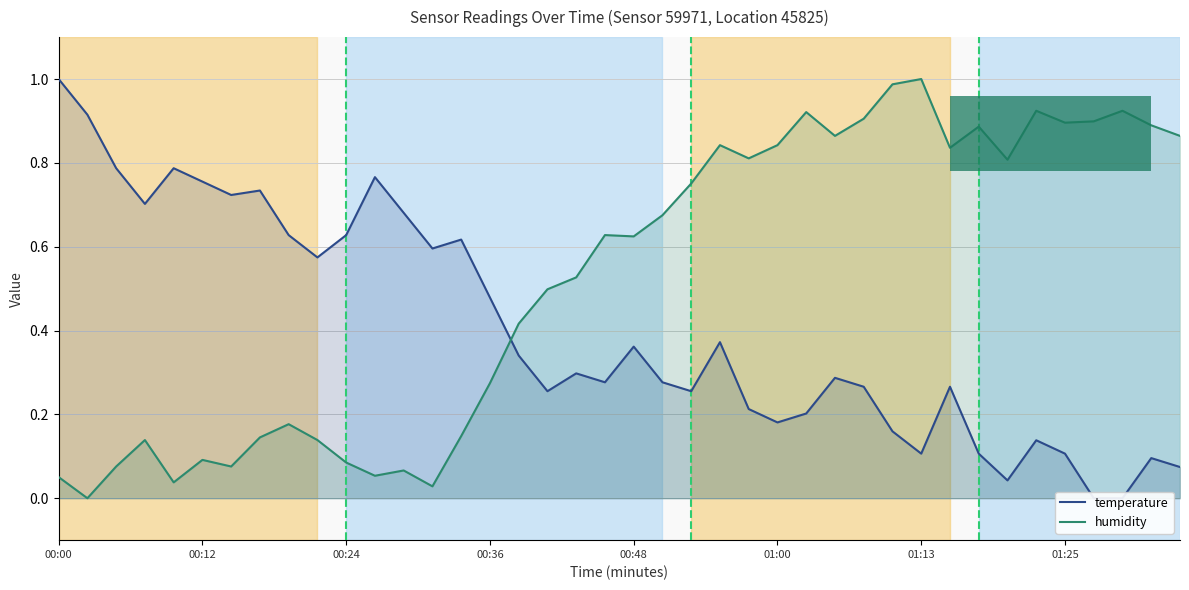

How many values in the humidity series exceed 0?

39